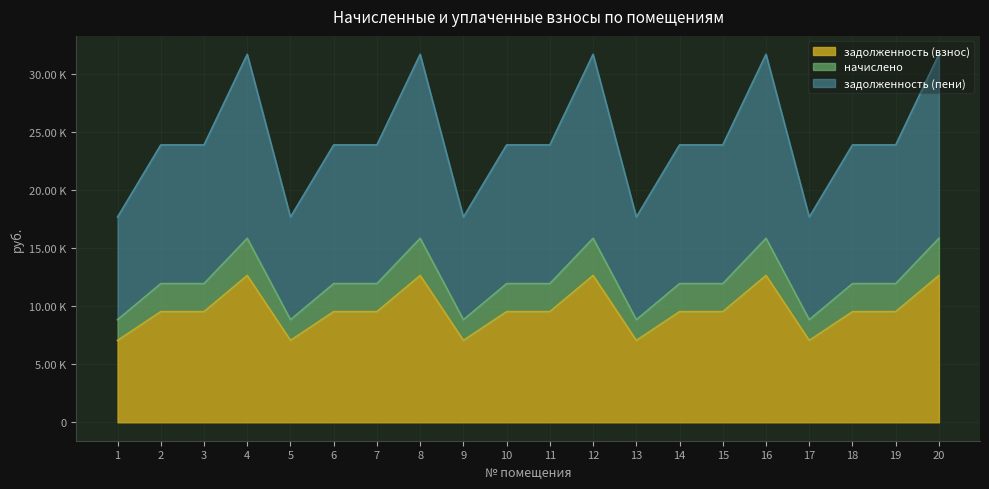

Which category has the highest value in the задолженность (взнос) series?

4